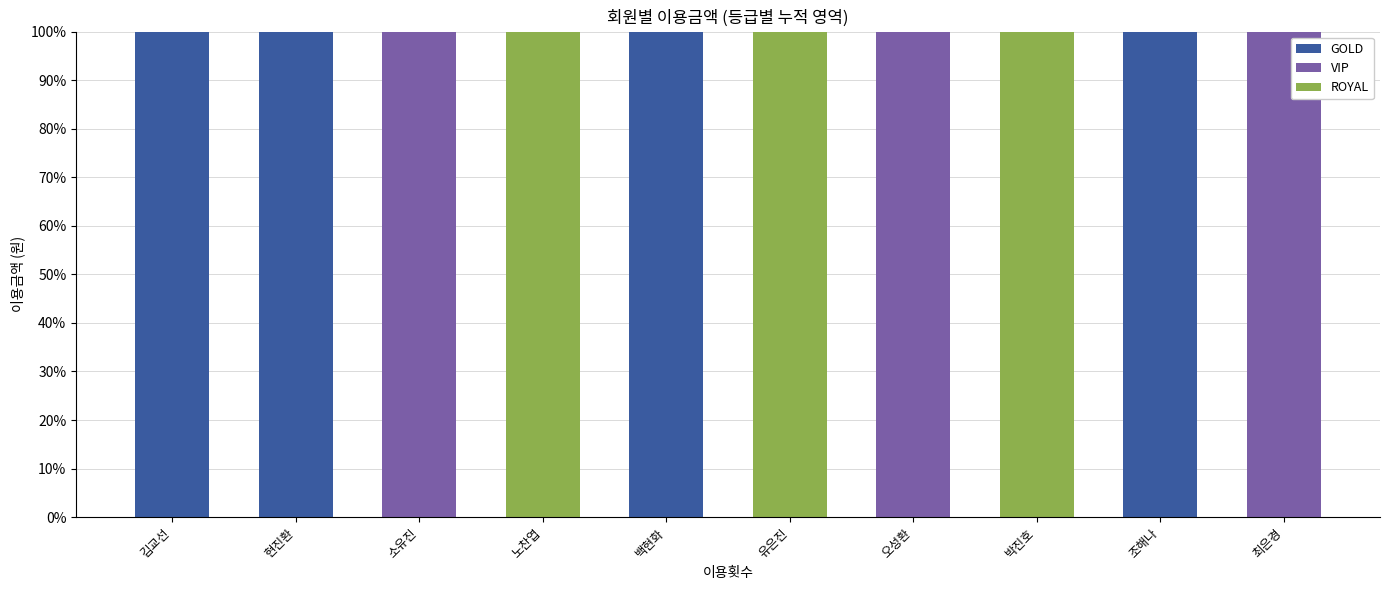

What is the maximum value for GOLD?

100